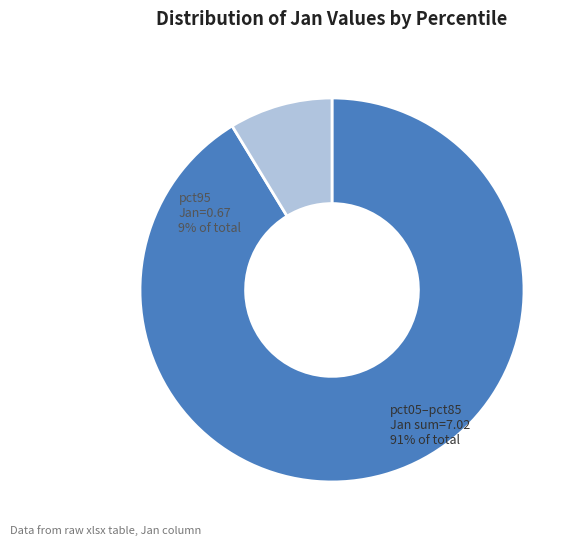

Is there any slice that represents more than half of the pie?

Yes